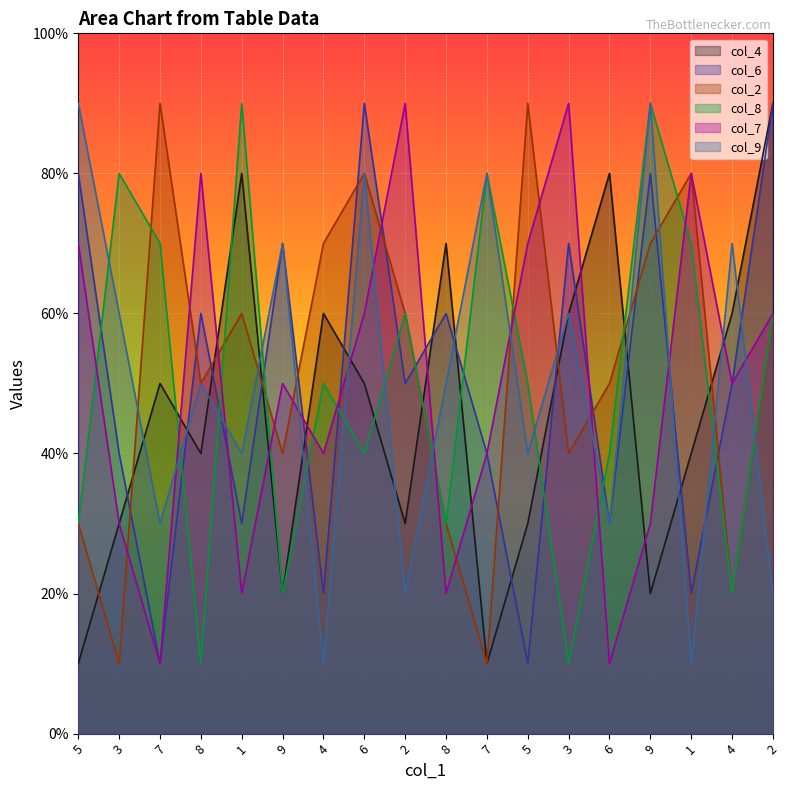

Which series has the largest total across all categories?

col_2